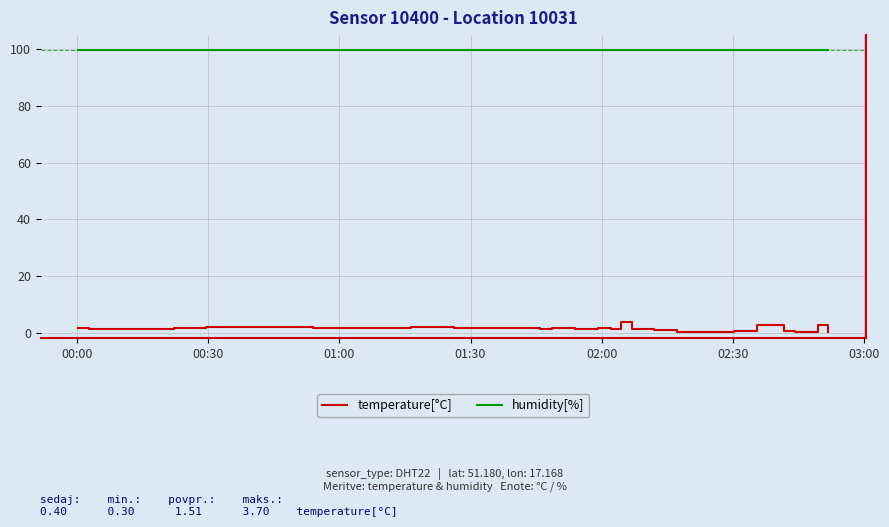

True or false: temperature[°C] and humidity[%] intersect in this chart.

False